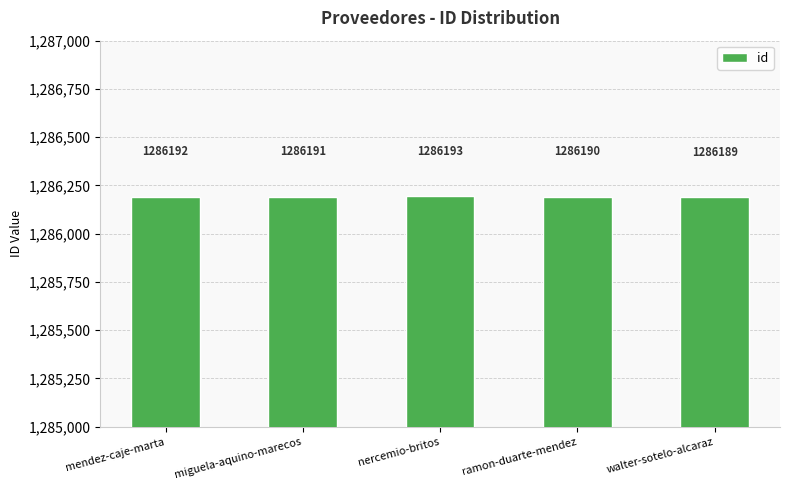

The chart shows a value of 777708 at walter-sotelo-alcaraz. True or false?

False